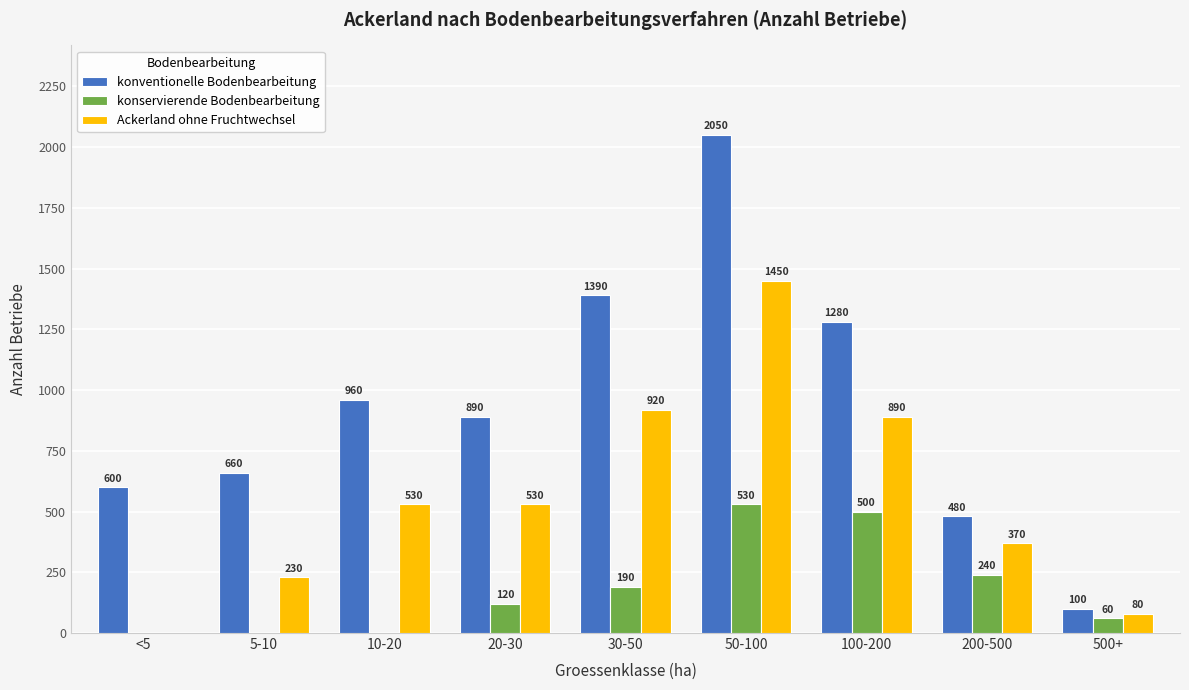

What is the greatest value displayed?

2050